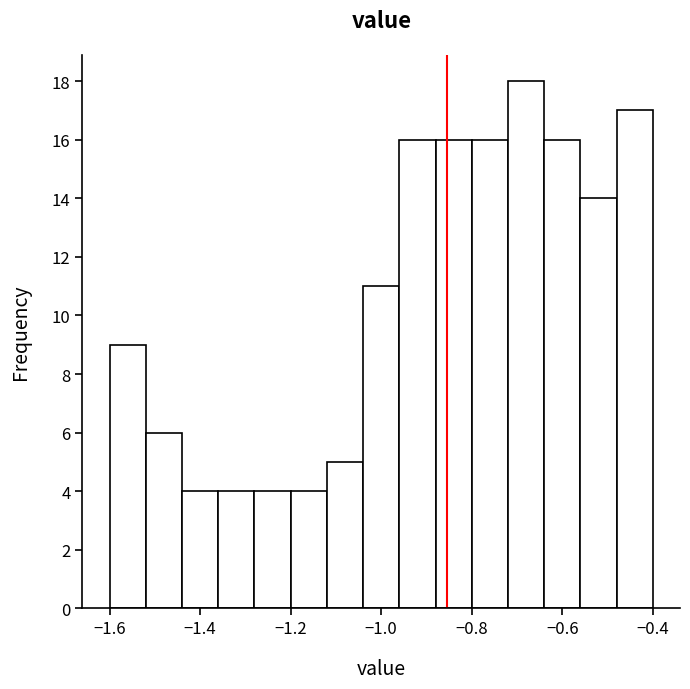

How tall is the bar that spans -1.28 to -1.20 on the x-axis? The values are not printed on the chart, so give them approximately, as read against the axis.

4